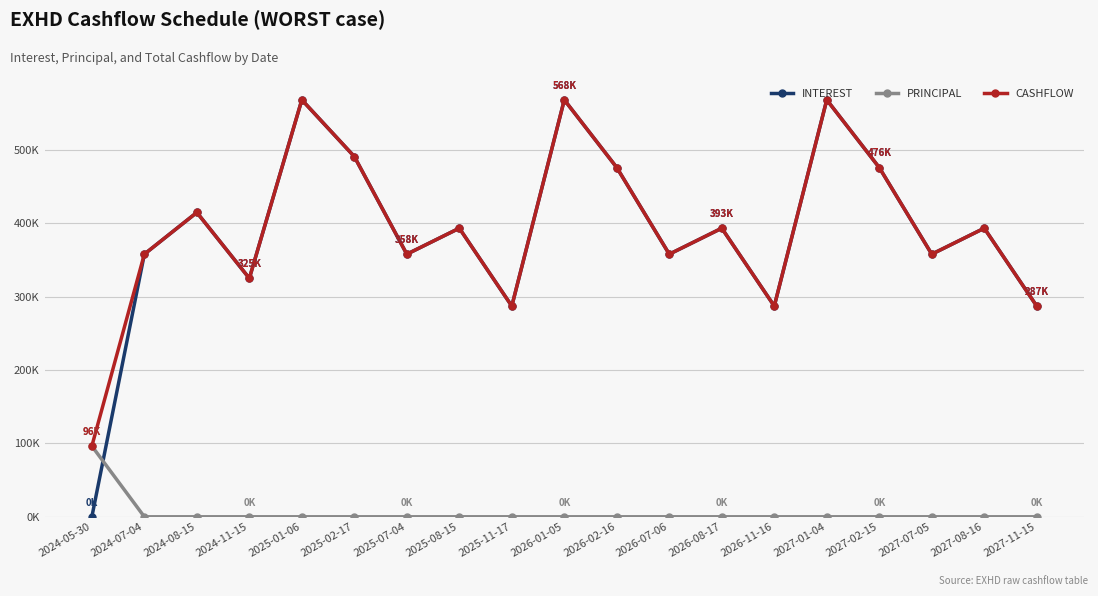

What is the value of the CASHFLOW point at the 9th from the left?

287160.2